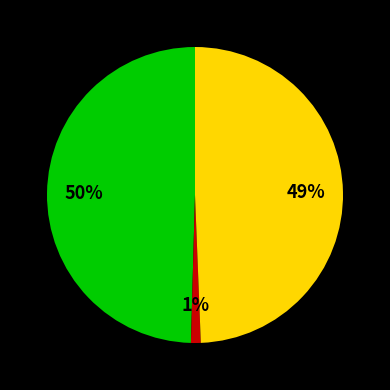

To the nearest percent, what is the average slice percentage?

33%